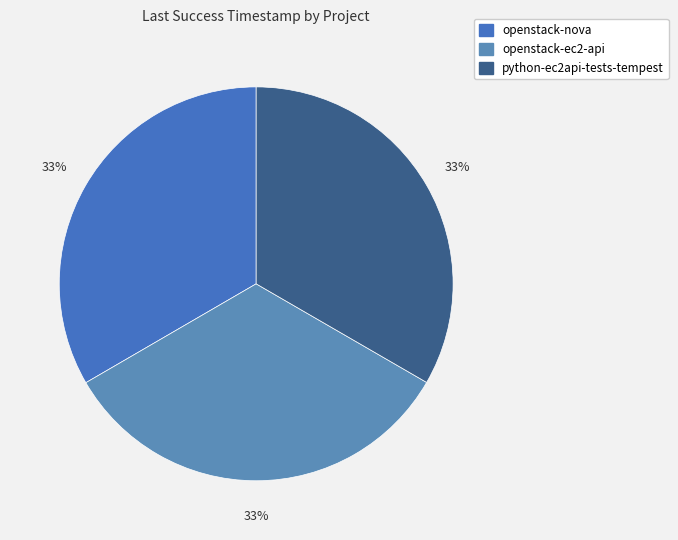

To the nearest percent, what portion does python-ec2api-tests-tempest represent?

33%